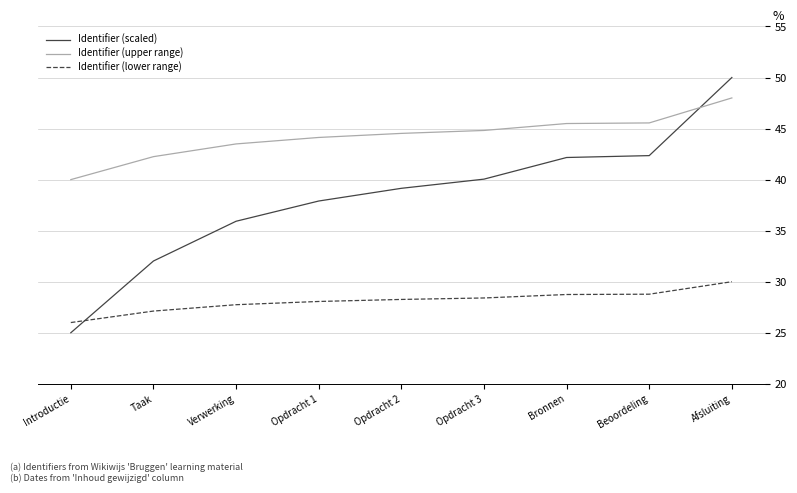

Between Introductie and Bronnen, which series saw the biggest shift?

Identifier (scaled)